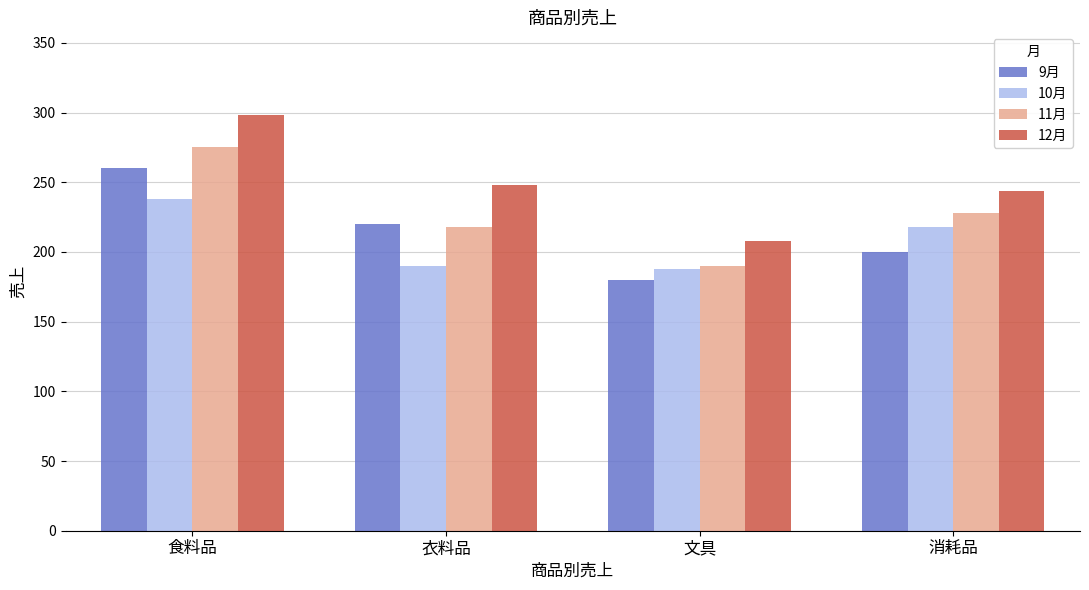

How many bars are there in each group?

4